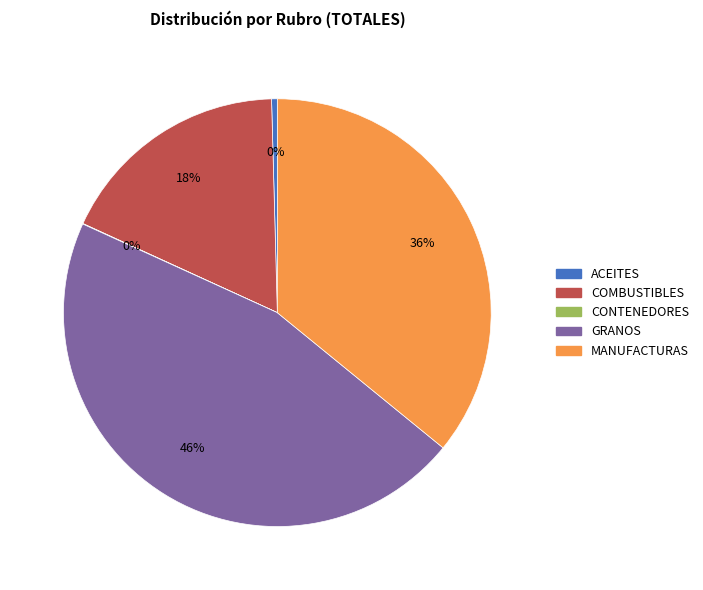

To the nearest percent, what is the difference between the GRANOS and MANUFACTURAS slice percentages?

10%